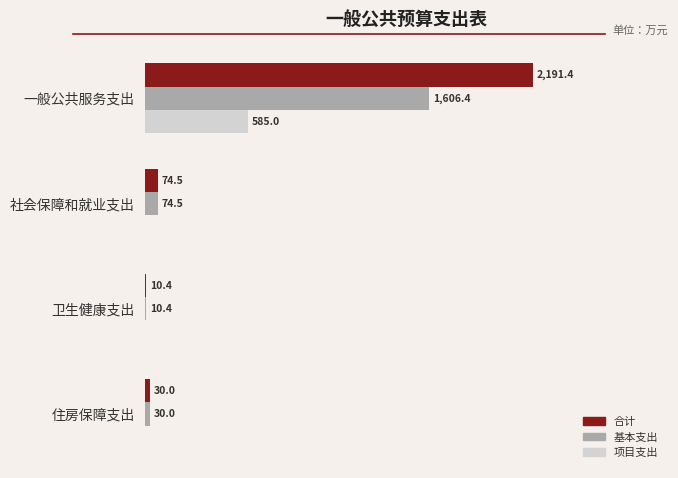

What are all the series names shown in the legend?

合计, 基本支出, 项目支出